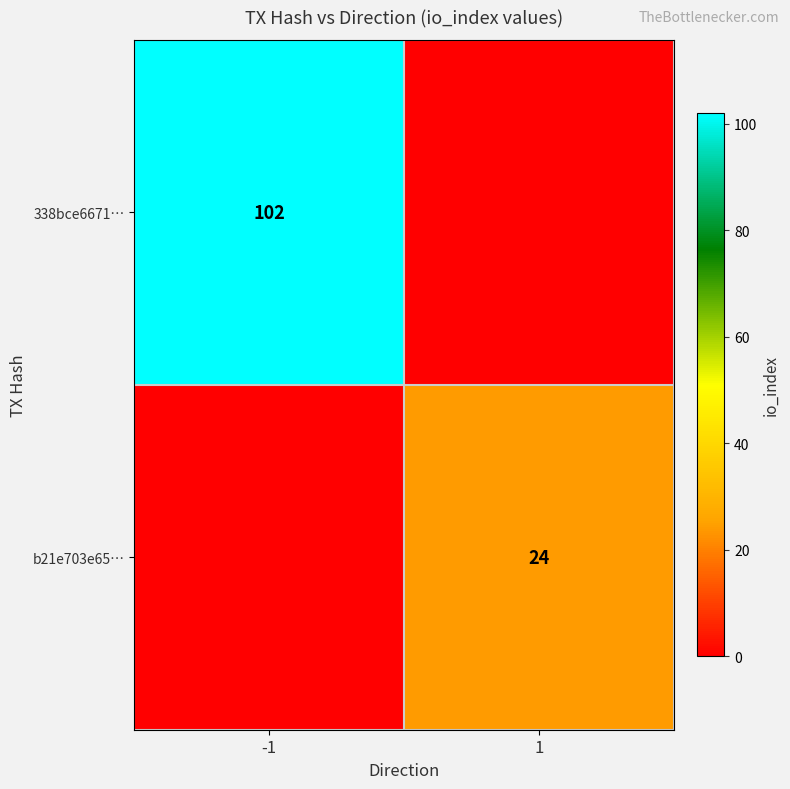

How many categories are shown in the chart?

2